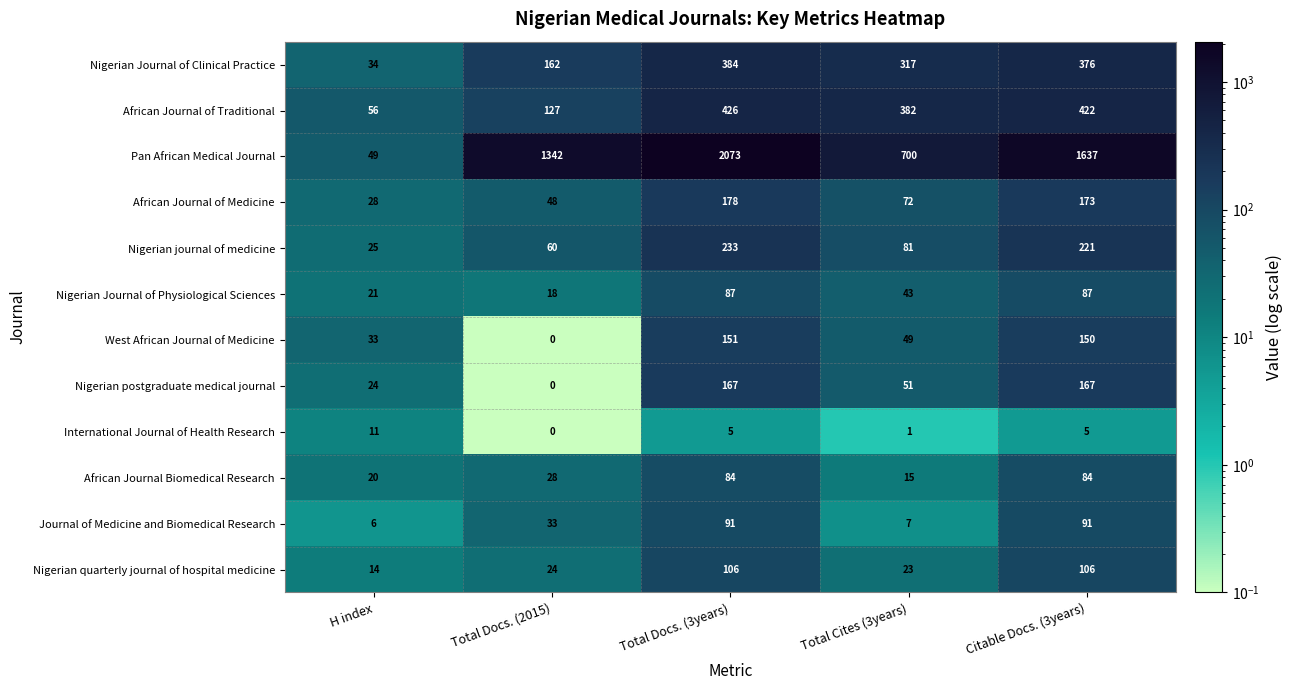

List the series in order of their peak value, highest first.

Pan African Medical Journal, African Journal of Traditional, Nigerian Journal of Clinical Practice, Nigerian journal of medicine, African Journal of Medicine, Nigerian postgraduate medical journal, West African Journal of Medicine, Nigerian quarterly journal of hospital medicine, Journal of Medicine and Biomedical Research, Nigerian Journal of Physiological Sciences, African Journal Biomedical Research, International Journal of Health Research